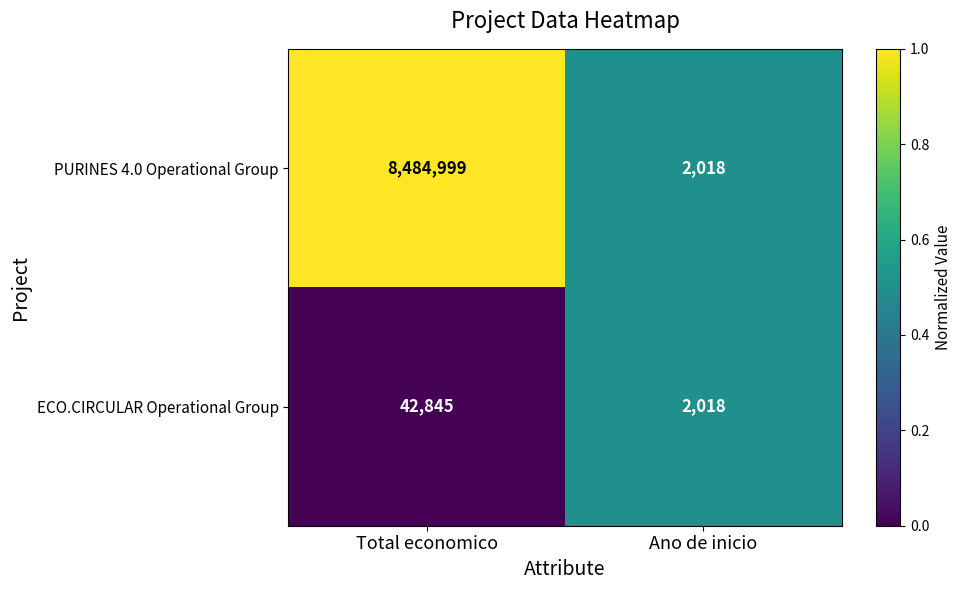

Which category has the highest value across all series?

Total economico